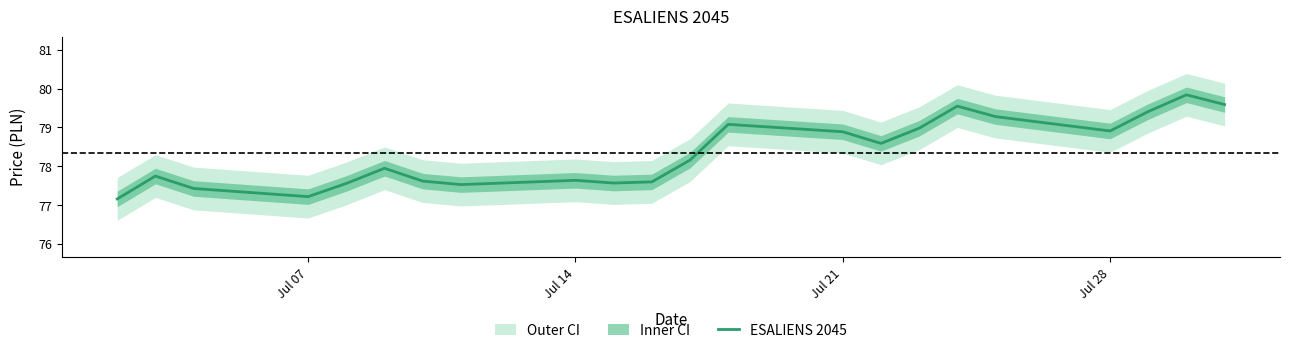

What is the lowest value of the ESALIENS 2045 series?

77.2